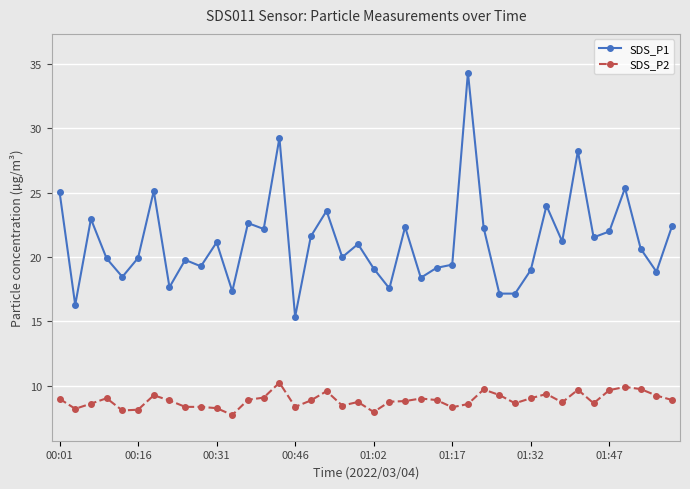

True or false: SDS_P1 and SDS_P2 cross at least once.

False